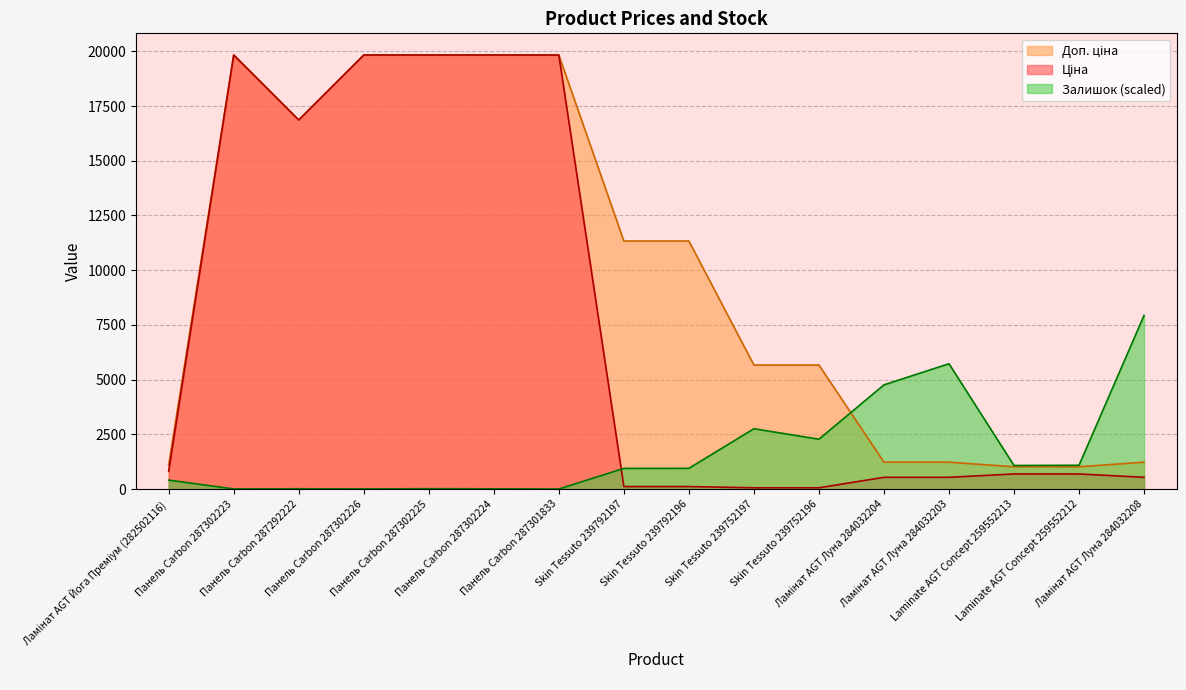

Reading left to right, what are all the values shown in this chart?

Ціна: Ламінат AGT Йога Преміум (282502116)=813.0	Панель Carbon 287302223=19831.1	Панель Carbon 287292222=16863.2	Панель Carbon 287302226=19831.1	Панель Carbon 287302225=19831.1	Панель Carbon 287302224=19831.1	Панель Carbon 287301833=19831.1	Skin Tessuto 239792197=113.3	Skin Tessuto 239792196=113.3	Skin Tessuto 239752197=56.7	Skin Tessuto 239752196=56.7	Ламінат AGT Луна 284032204=535.4	Ламінат AGT Луна 284032203=535.4	Laminate AGT Concept 259552213=689.1	Laminate AGT Concept 259552212=689.1	Ламінат AGT Луна 284032208=535.4
Доп. ціна: Ламінат AGT Йога Преміум (282502116)=1101.8	Панель Carbon 287302223=19831.1	Панель Carbon 287292222=16863.2	Панель Carbon 287302226=19831.1	Панель Carbon 287302225=19831.1	Панель Carbon 287302224=19831.1	Панель Carbon 287301833=19831.1	Skin Tessuto 239792197=11334.0	Skin Tessuto 239792196=11334.0	Skin Tessuto 239752197=5667.0	Skin Tessuto 239752196=5667.0	Ламінат AGT Луна 284032204=1227.2	Ламінат AGT Луна 284032203=1227.2	Laminate AGT Concept 259552213=1017.8	Laminate AGT Concept 259552212=1017.8	Ламінат AGT Луна 284032208=1227.2
Залишок: Ламінат AGT Йога Преміум (282502116)=407.5	Панель Carbon 287302223=3.3	Панель Carbon 287292222=13.0	Панель Carbon 287302226=3.3	Панель Carbon 287302225=16.3	Панель Carbon 287302224=9.8	Панель Carbon 287301833=0.0	Skin Tessuto 239792197=942.2	Skin Tessuto 239792196=945.5	Skin Tessuto 239752197=2755.0	Skin Tessuto 239752196=2275.7	Ламінат AGT Луна 284032204=4760.1	Ламінат AGT Луна 284032203=5725.2	Laminate AGT Concept 259552213=1075.9	Laminate AGT Concept 259552212=1085.7	Ламінат AGT Луна 284032208=7932.4